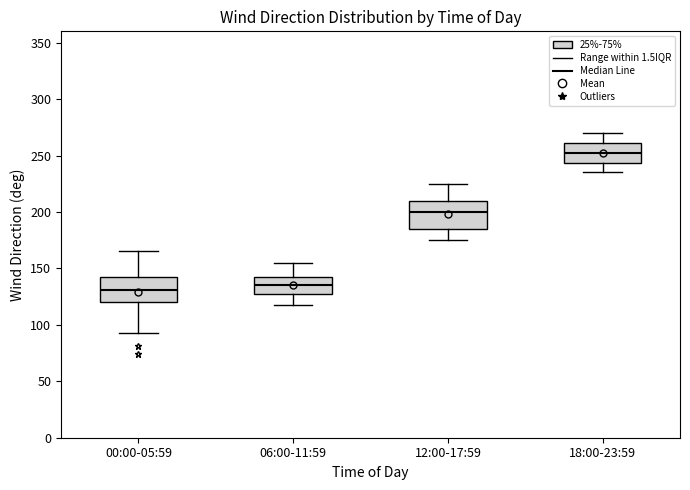

Reading left to right, transcribe this box plot: for each box, give where its median line is, the range the box spans, and where its two whiskers end, as read against the y-axis. The values are not printed on the chart, so give them approximately, as read against the axis.

00:00-05:59: median 130, box 120 to 140, whiskers 95 to 165
06:00-11:59: median 135, box 130 to 140, whiskers 120 to 155
12:00-17:59: median 200, box 185 to 210, whiskers 175 to 225
18:00-23:59: median 255, box 245 to 260, whiskers 235 to 270